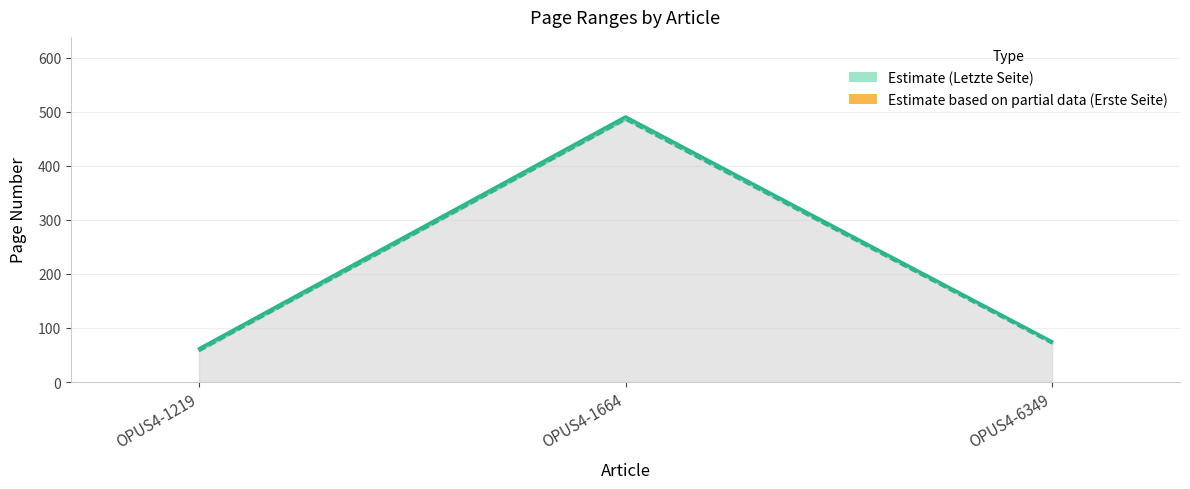

Is it true that Erste Seite (Estimate) equals 57 at OPUS4-1219?

True